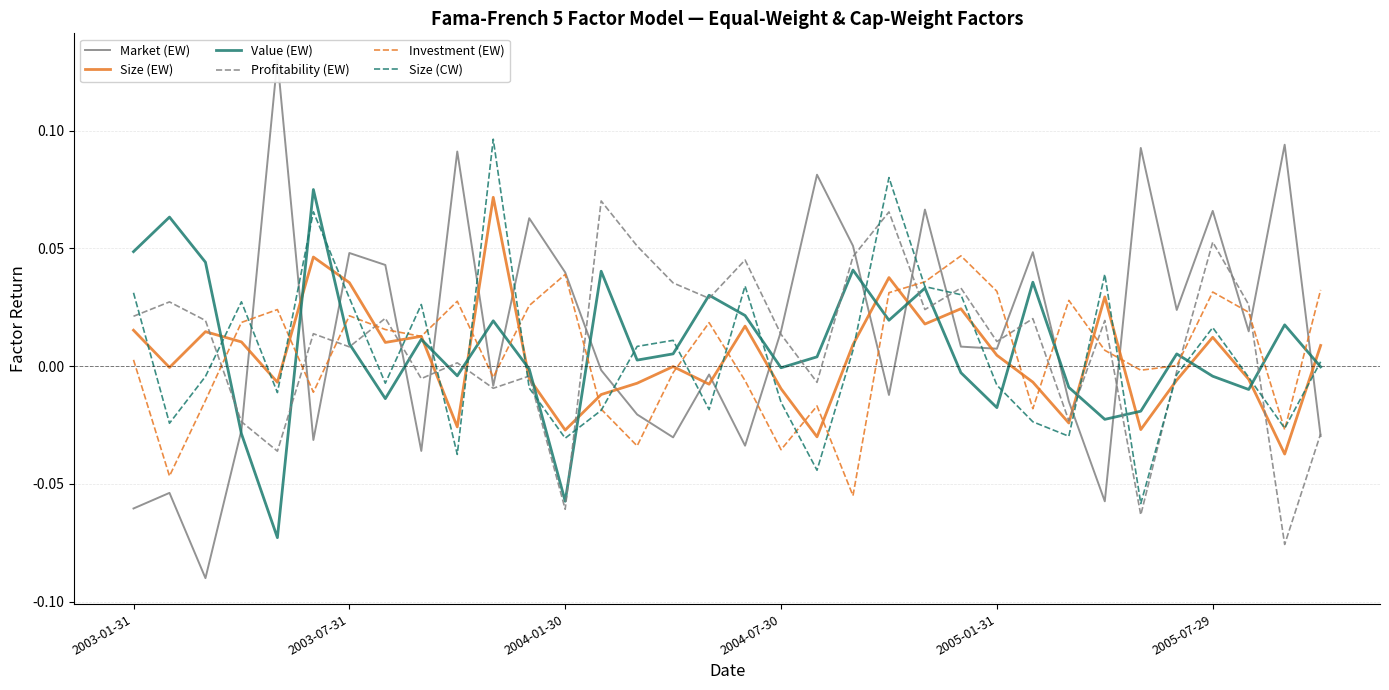

What is the total value across all series at 2003-07-31?

0.2